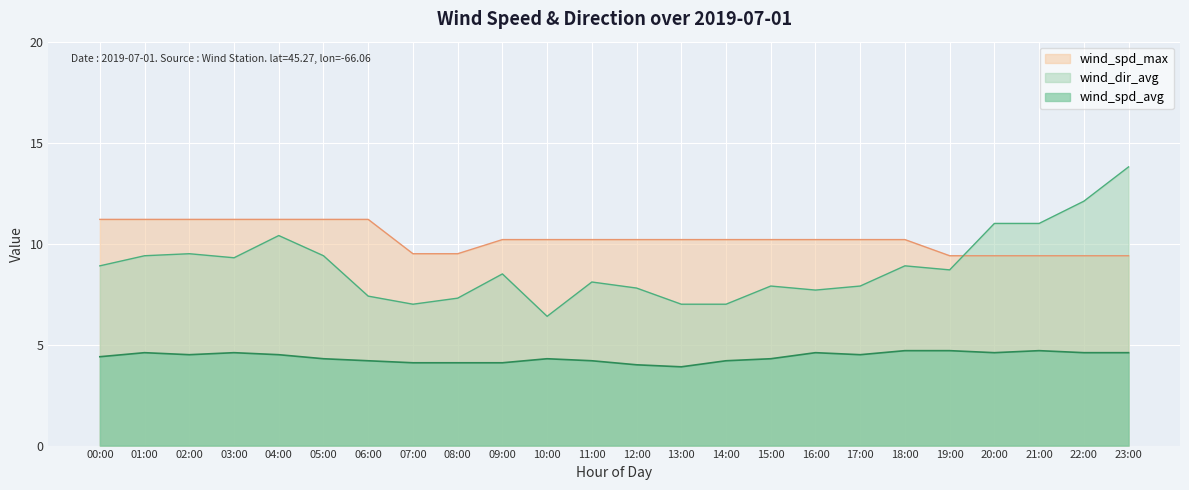

How many data points does each series have?

24